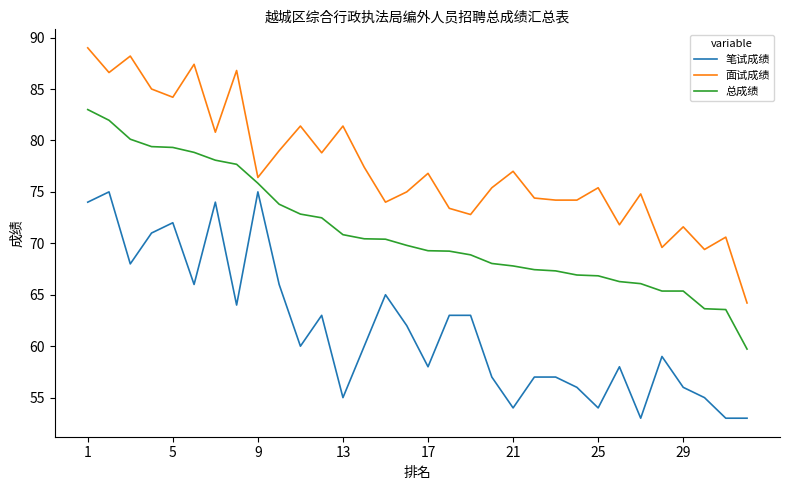

What is the difference between the maximum and minimum values in the 笔试成绩 series?

22.0